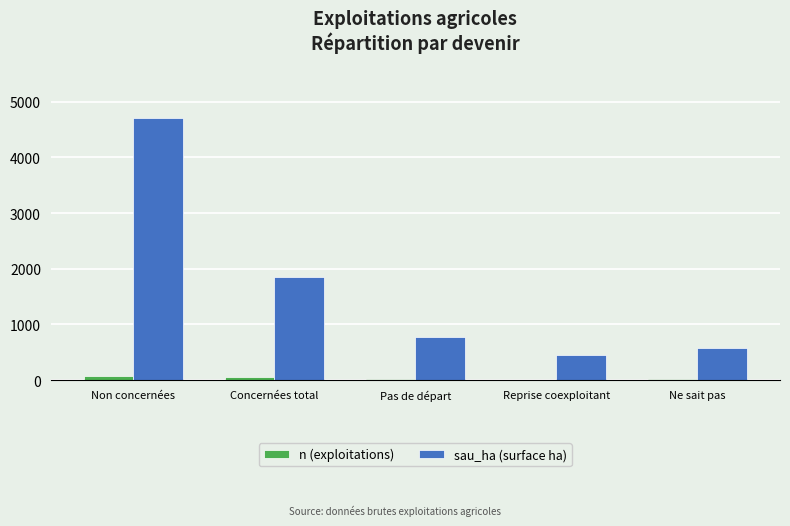

Which series has the largest range (max minus min)?

sau_ha (surface ha)